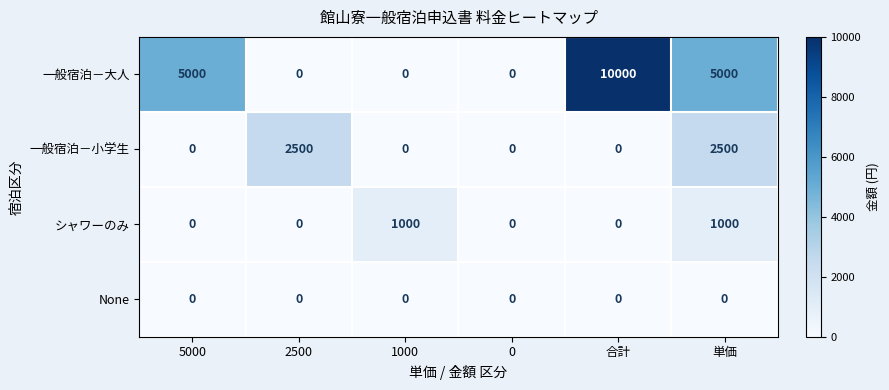

At how many categories does at least one series exceed 7121?

1